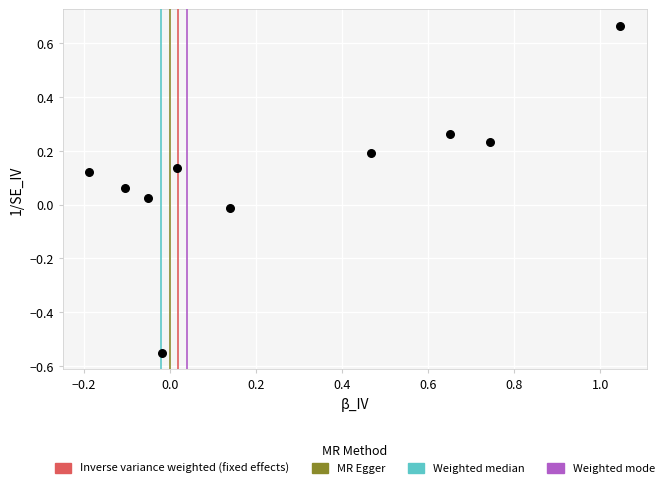

What is the range of Y values (max minus min)?

1.2